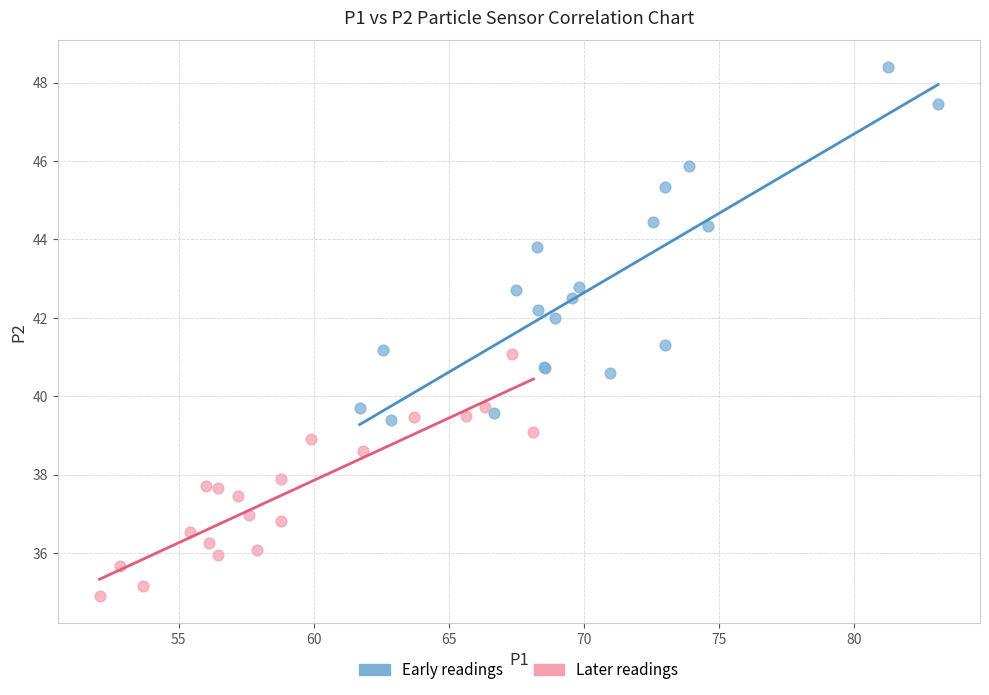

Which series reaches the maximum Y coordinate?

Early readings